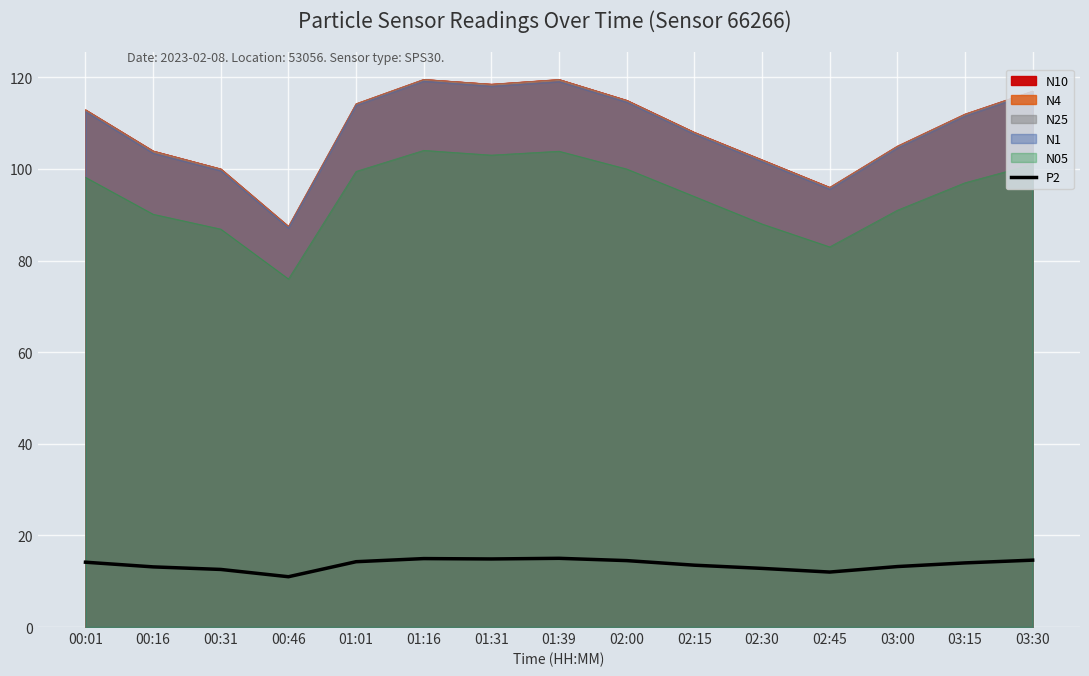

What is the ratio of the value at 00:16 to the value at 01:01?

0.9